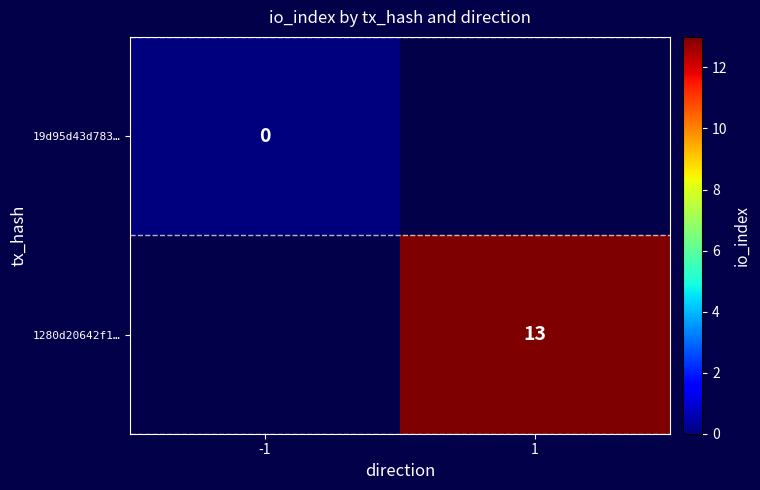

Which has a higher value, -1 or 1?

1